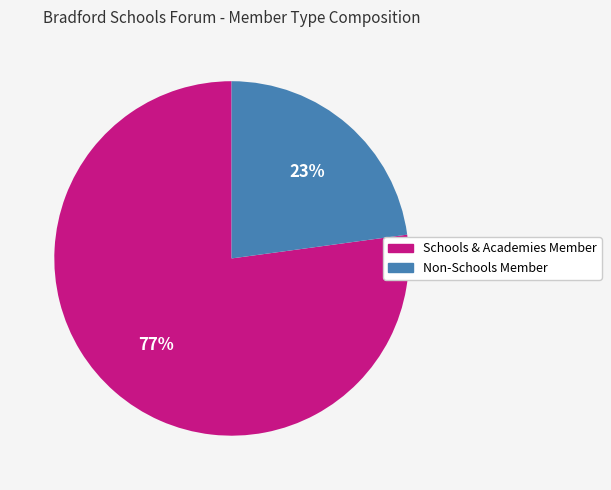

Combined, do Non-Schools Member and Schools & Academies Member account for over 50%?

Yes